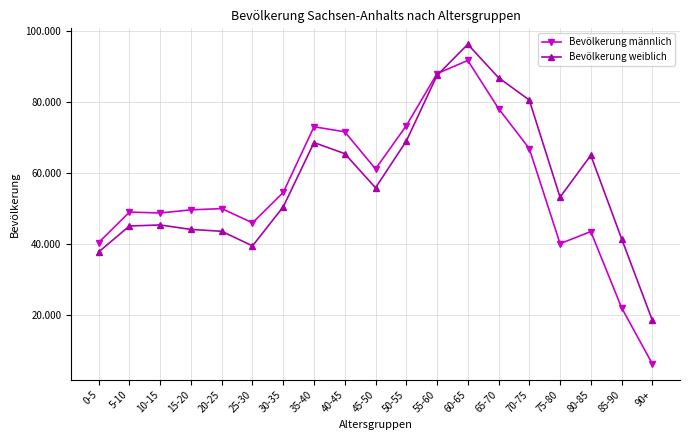

Rank the categories by Bevölkerung männlich value from highest to lowest.

60-65, 55-60, 65-70, 50-55, 35-40, 40-45, 70-75, 45-50, 30-35, 20-25, 15-20, 5-10, 10-15, 25-30, 80-85, 0-5, 75-80, 85-90, 90+